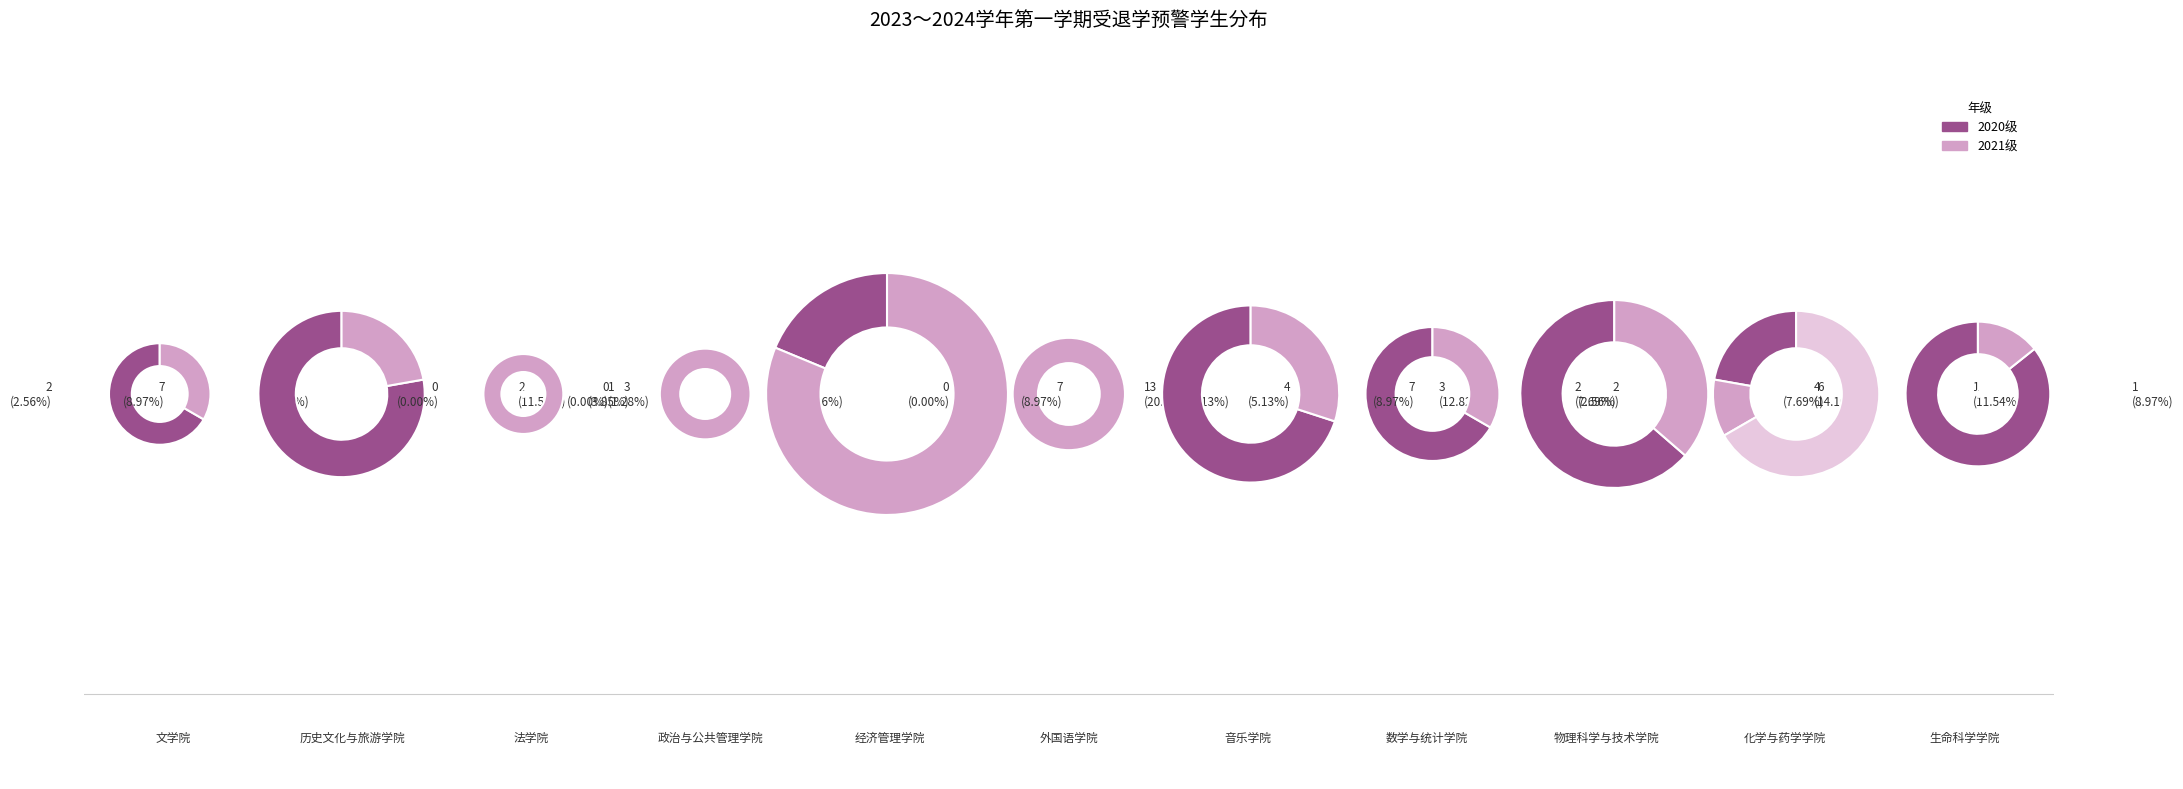

Which slice is the largest?

经济管理学院